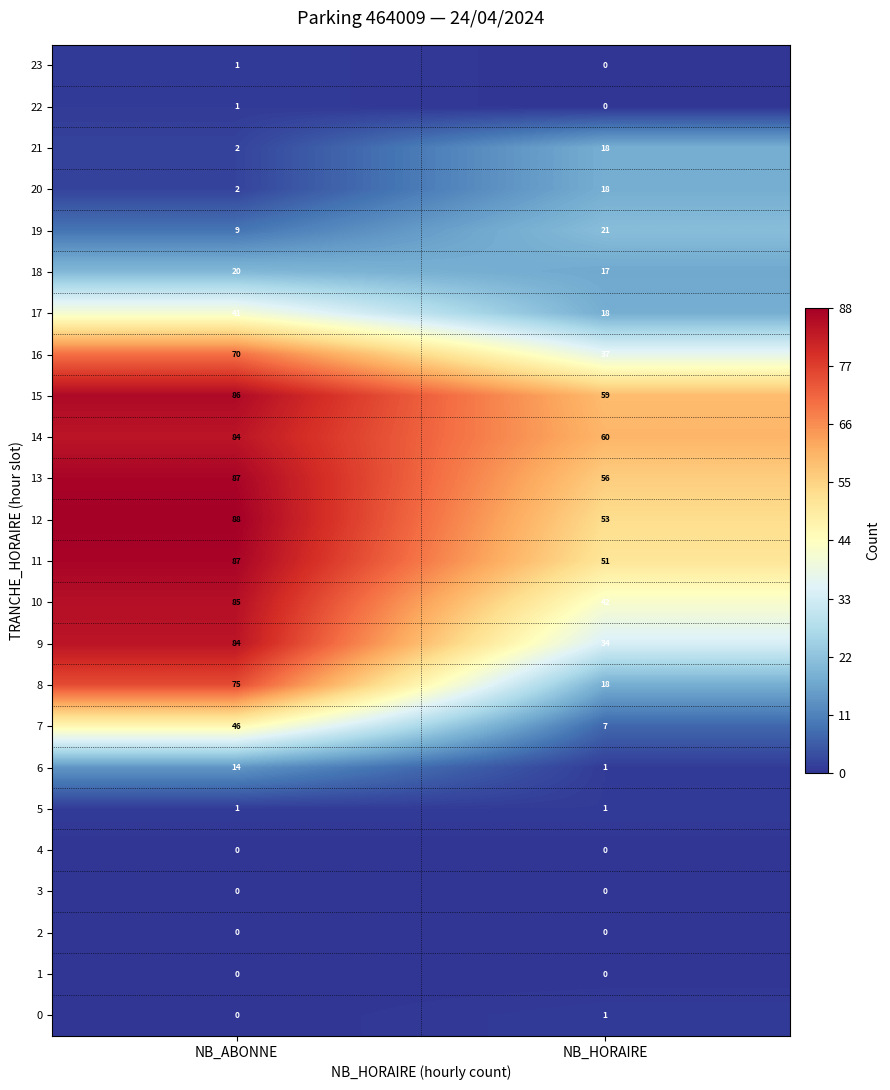

Which series has the largest total across all categories?

15